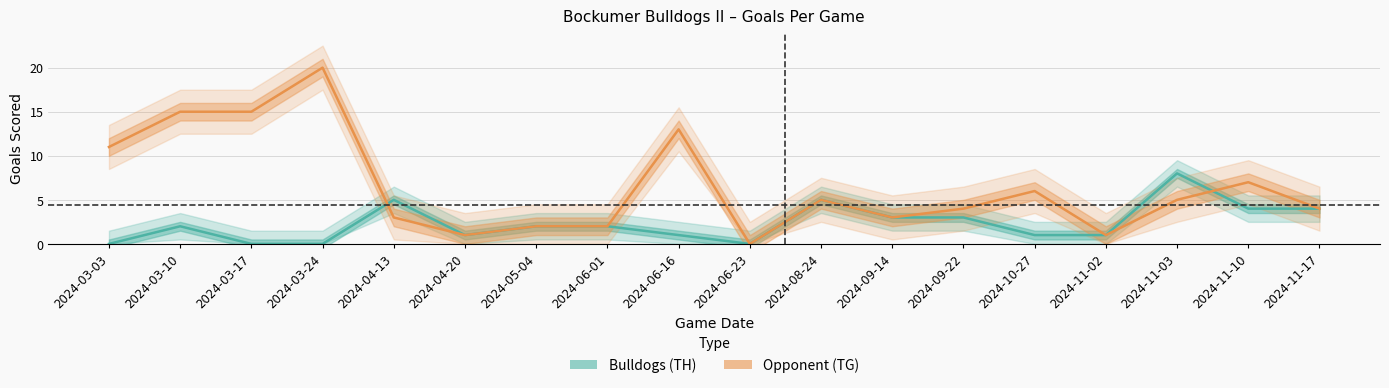

List the labels in order of Bulldogs (TH) value, smallest first.

2024-03-03, 2024-03-17, 2024-03-24, 2024-06-23, 2024-04-20, 2024-06-16, 2024-10-27, 2024-11-02, 2024-03-10, 2024-05-04, 2024-06-01, 2024-09-14, 2024-09-22, 2024-11-10, 2024-11-17, 2024-04-13, 2024-08-24, 2024-11-03